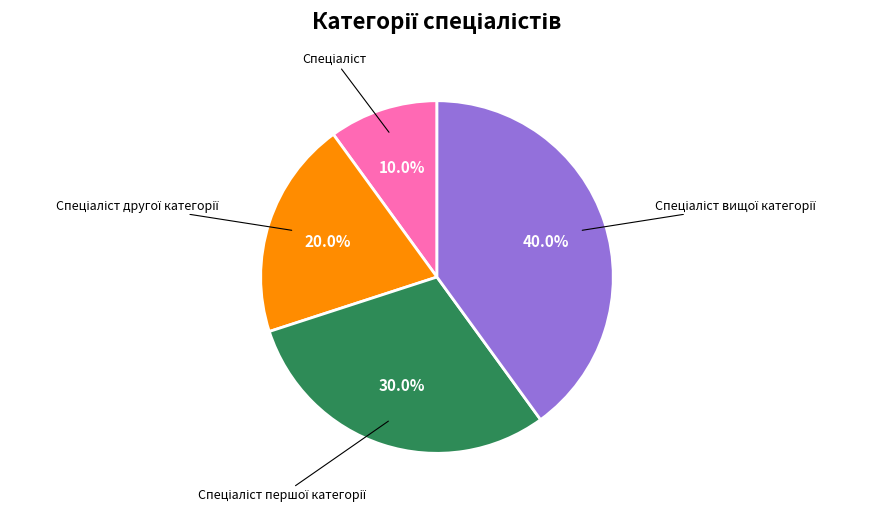

Is there any slice that represents more than half of the pie?

No